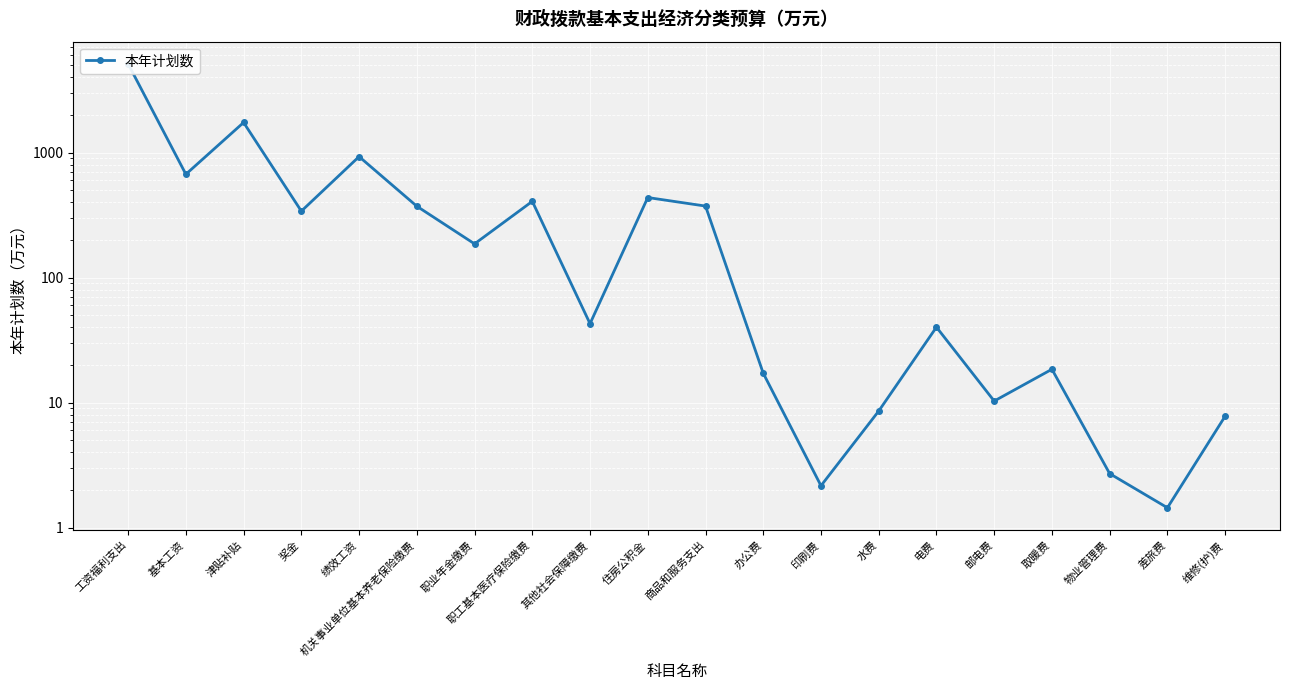

What is the label of the 7th point from the left?

职业年金缴费